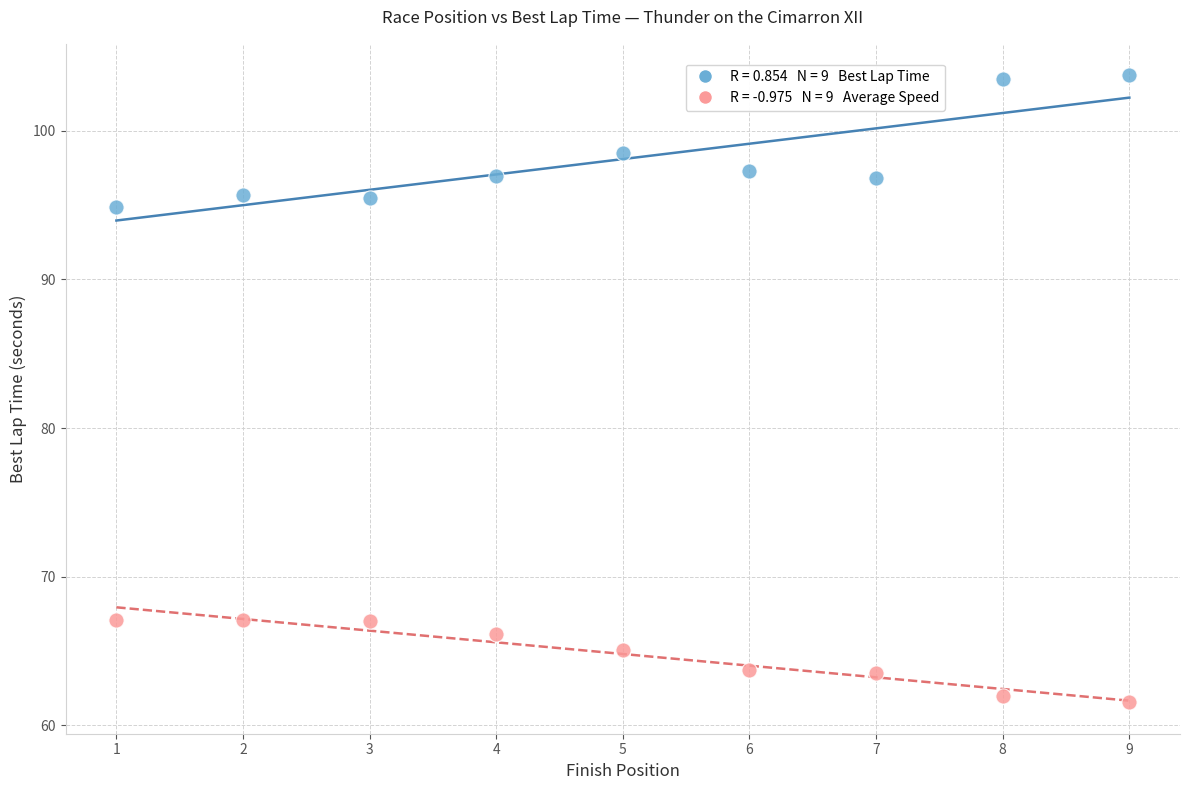

Across all series, what Y value is closest to 82?

94.9